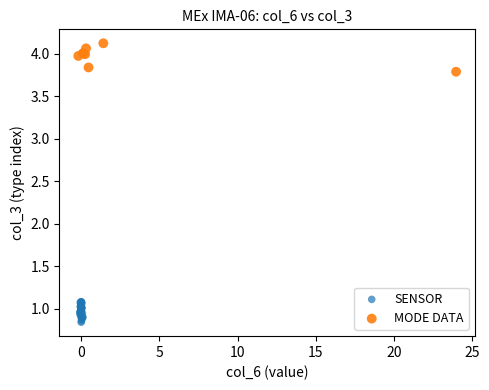

Which series has the widest spread of Y values?

MODE DATA